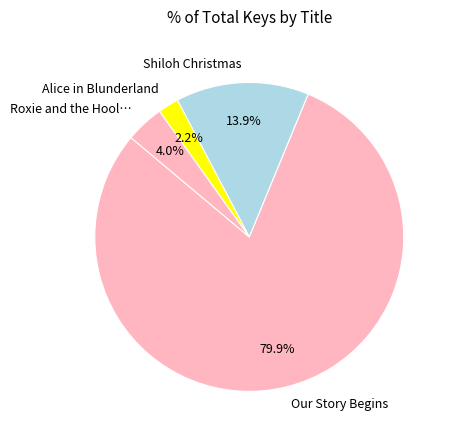

Which category has the biggest portion of the pie?

Our Story Begins